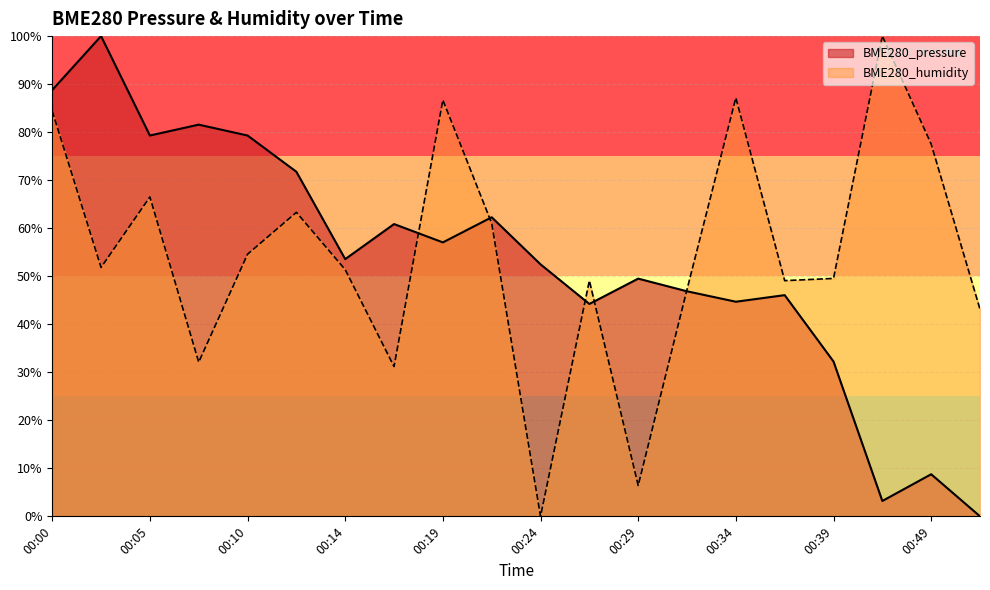

What is the difference between the BME280_humidity values at 00:22 and 00:49?

16.5